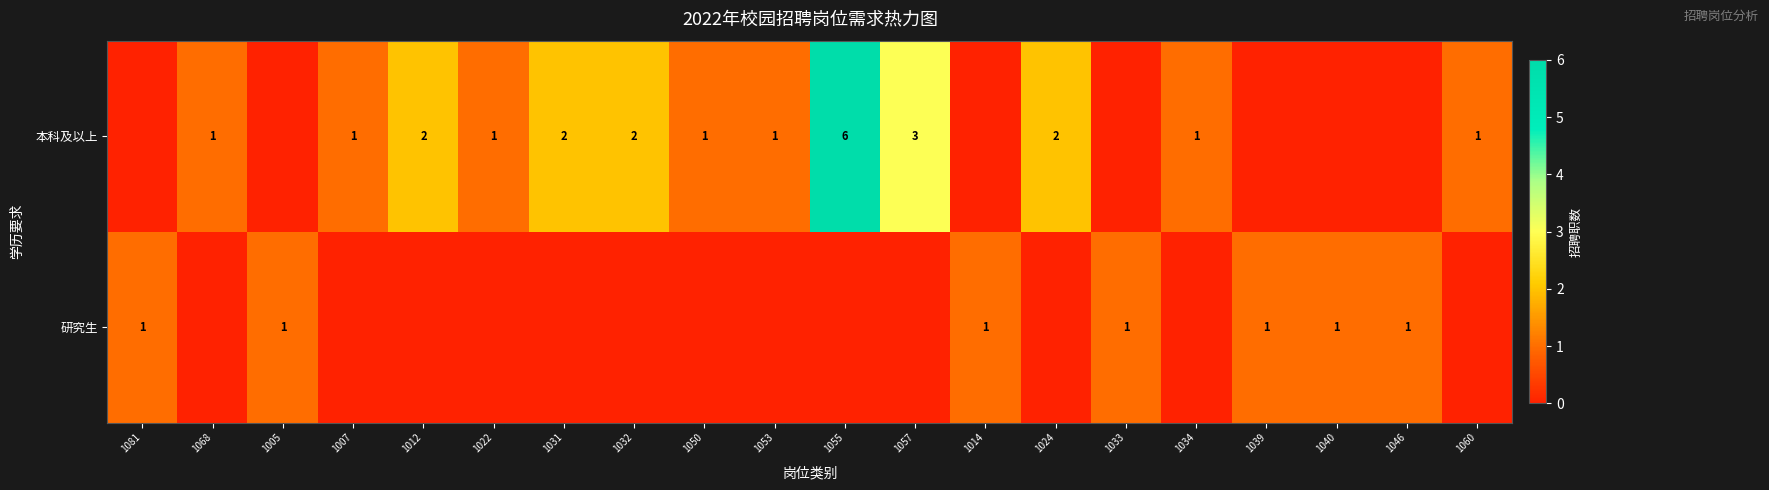

The 本科及以上 series shows 10 at 1055. True or false?

False